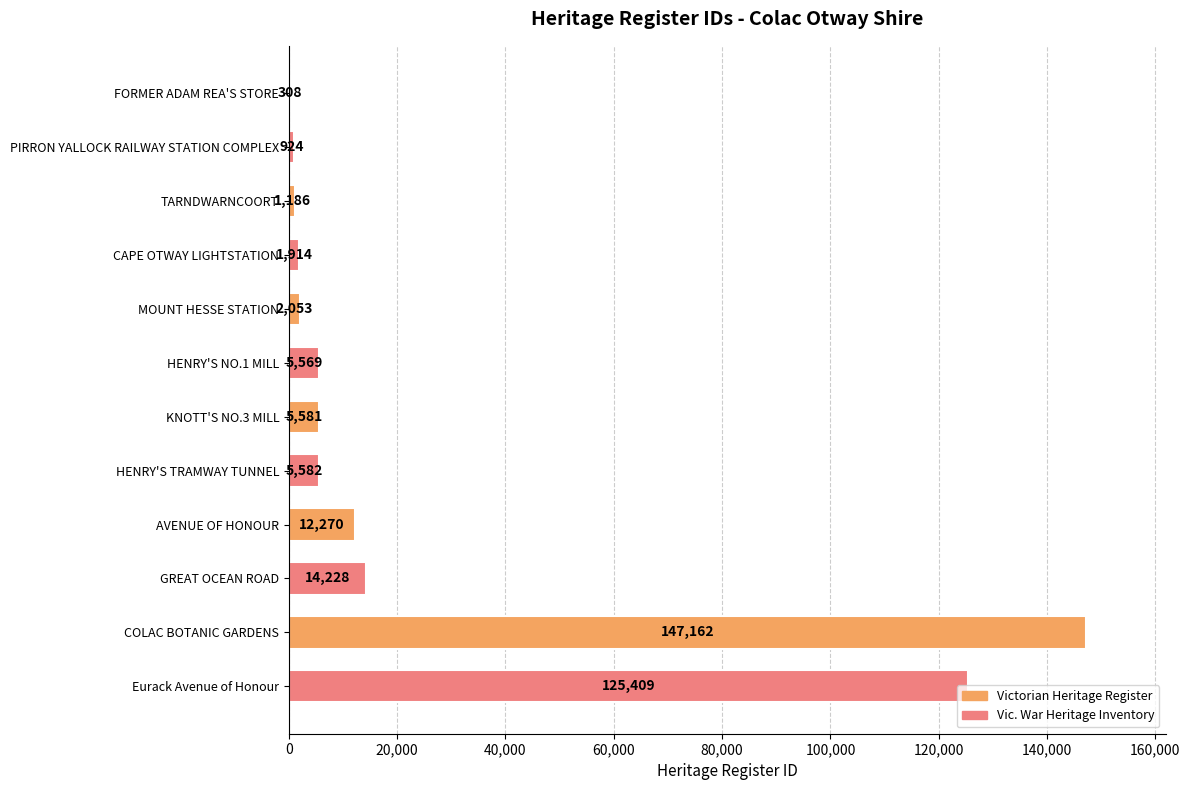

How many distinct data groups are displayed?

1